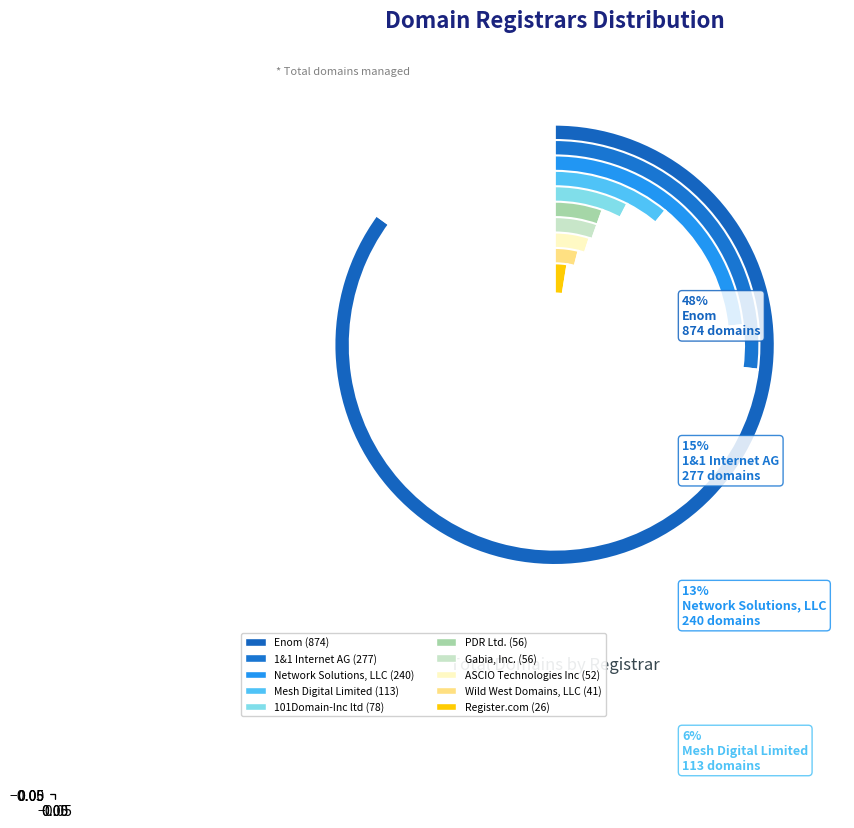

Which slice is the smallest?

Register.com